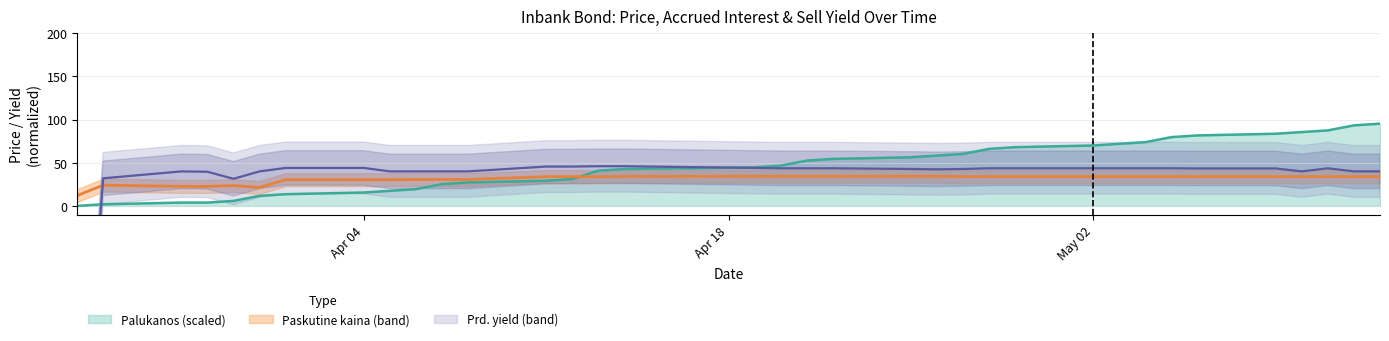

Which series ends up on top after the final intersection of Palukanos and Paskutine kaina?

Palukanos